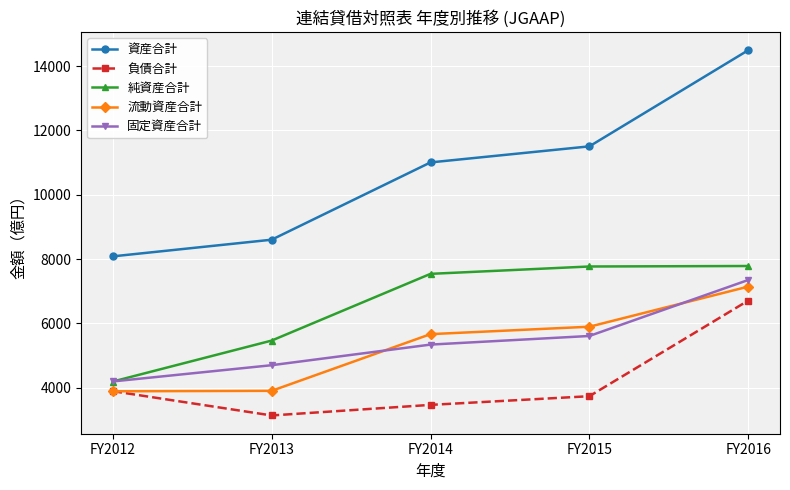

Which series has the largest total across all categories?

資産合計